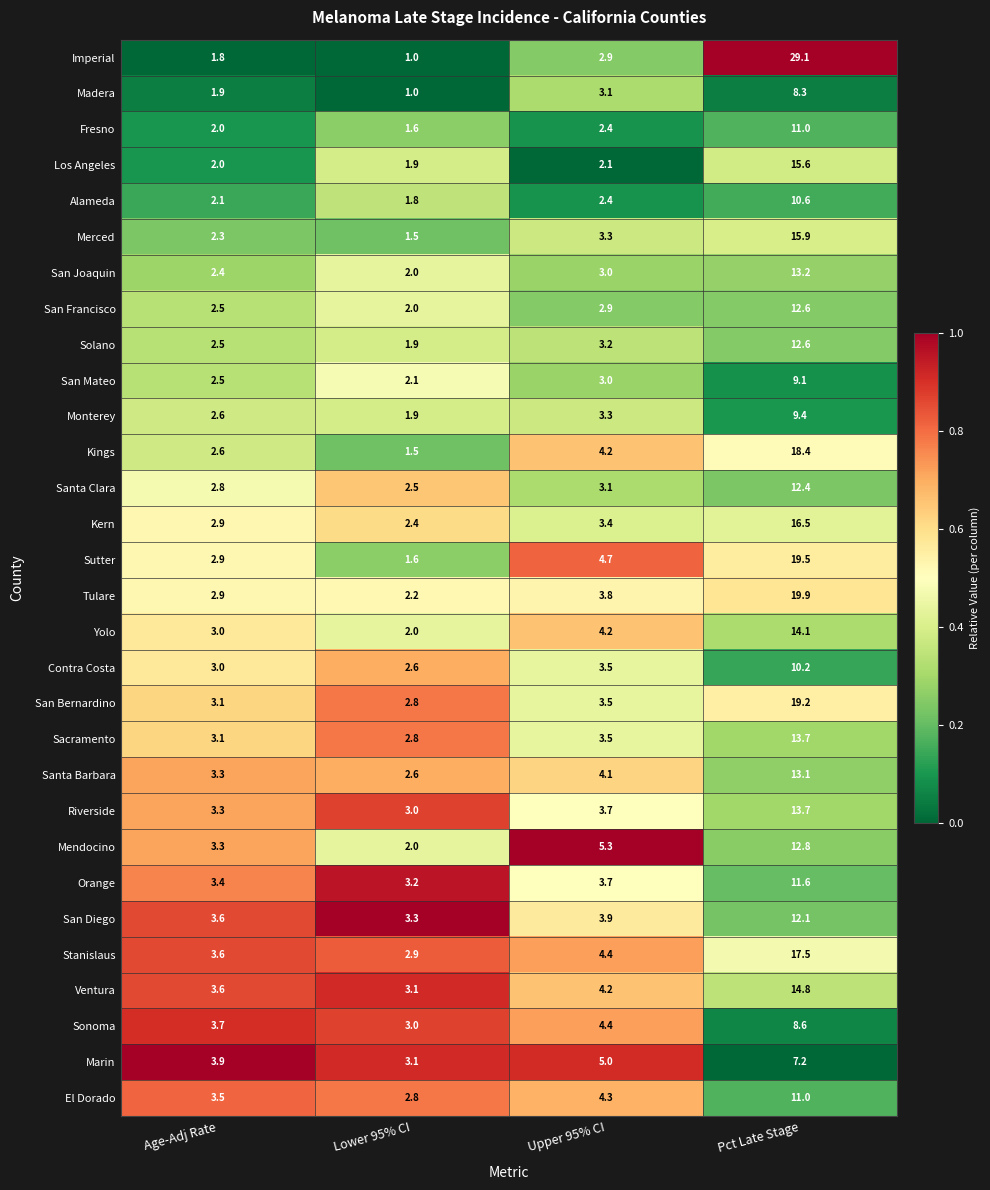

What is the difference between the Mendocino values at Pct Late Stage and Age-Adj Rate?

9.5